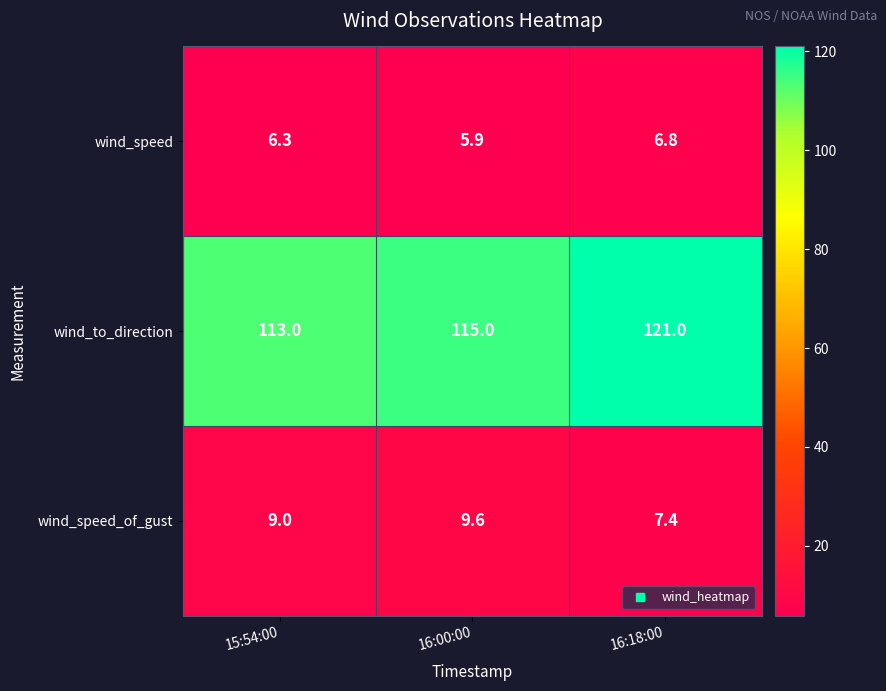

At which category is the sum across all series the highest?

16:18:00